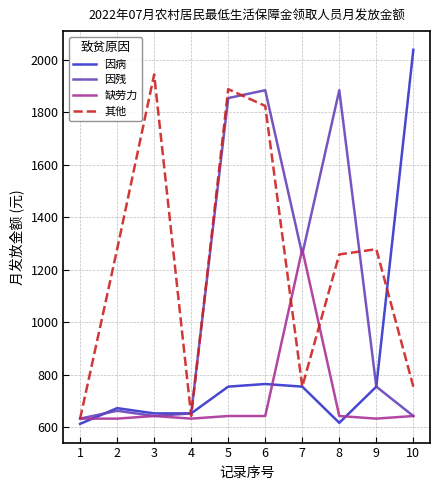

Which series has the largest total across all categories?

其他